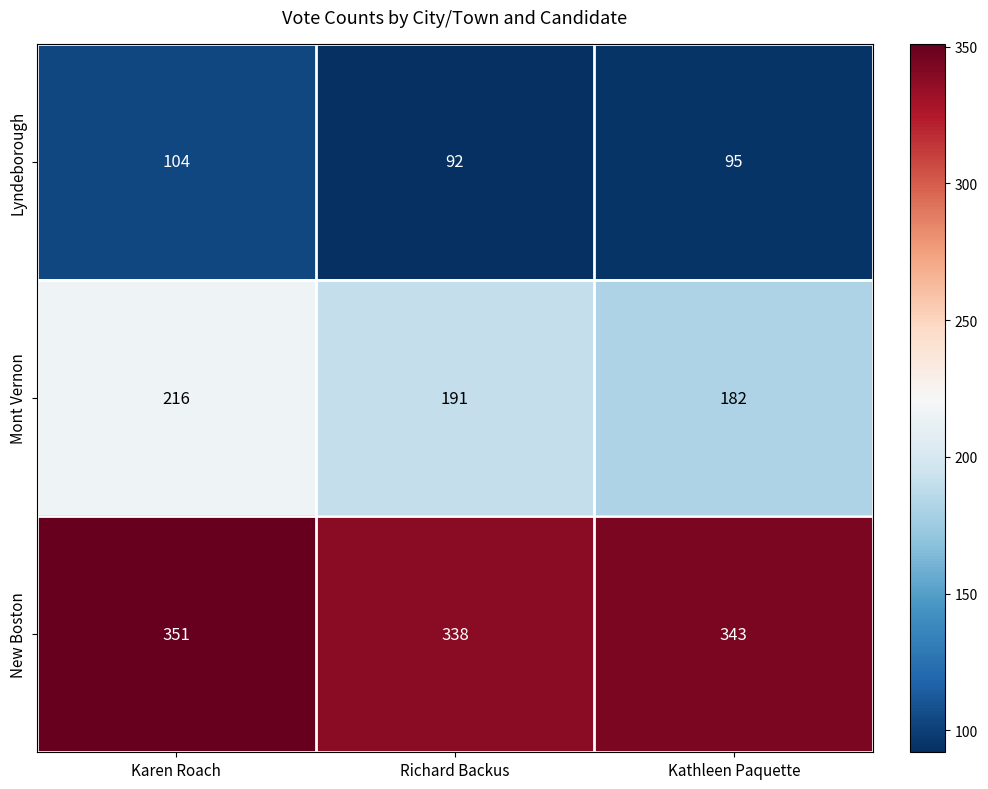

What is the minimum value for New Boston?

338